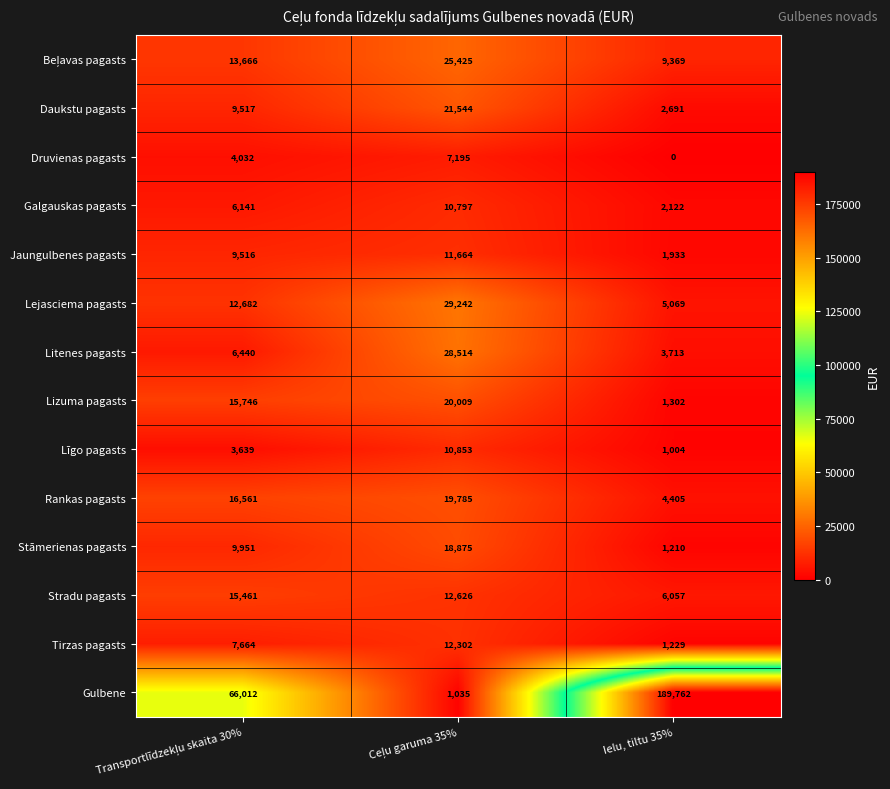

What is the sum of all Rankas pagasts values?

40751